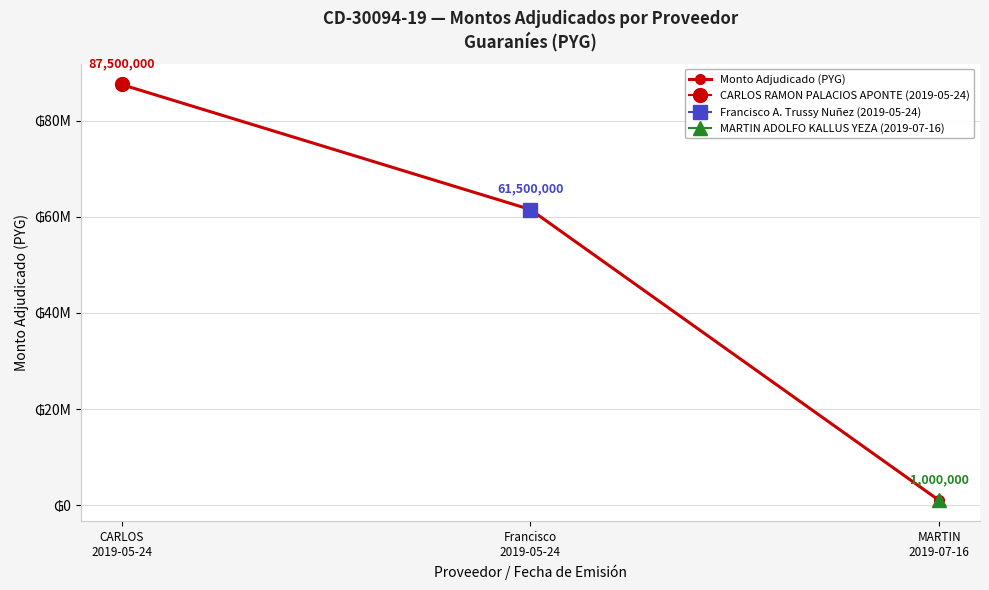

What is the maximum value shown in the chart?

87500000